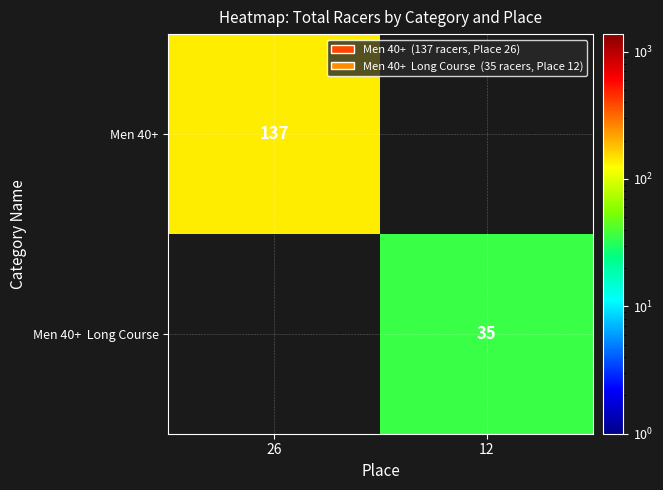

Is it true that Men 40+ equals 137 at 26?

True